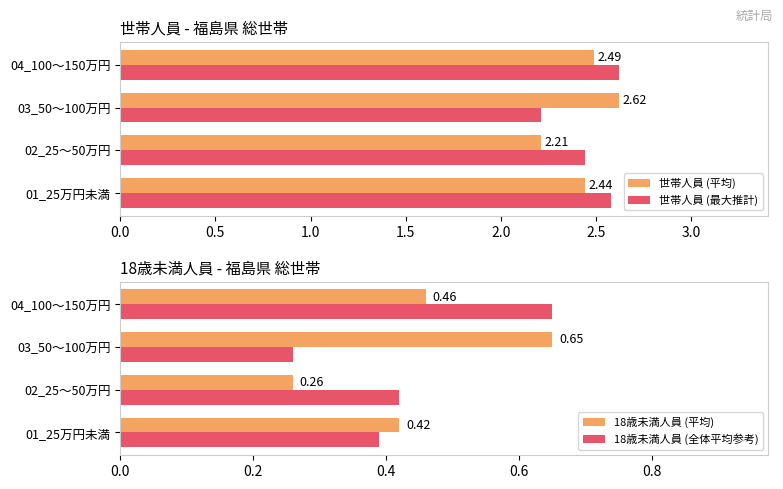

Is the value of 世帯人員 (最大推計) at 04_100～150万円 greater than the value of 世帯人員 (平均) at 01_25万円未満?

Yes